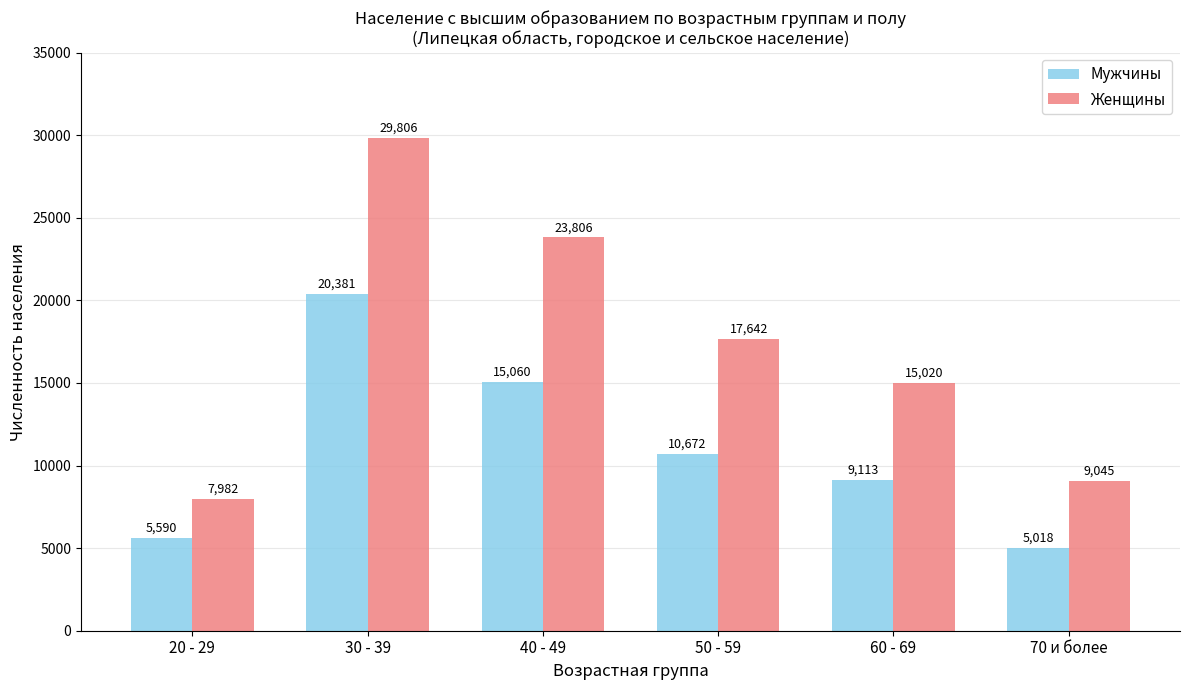

How many bars are there in total?

12